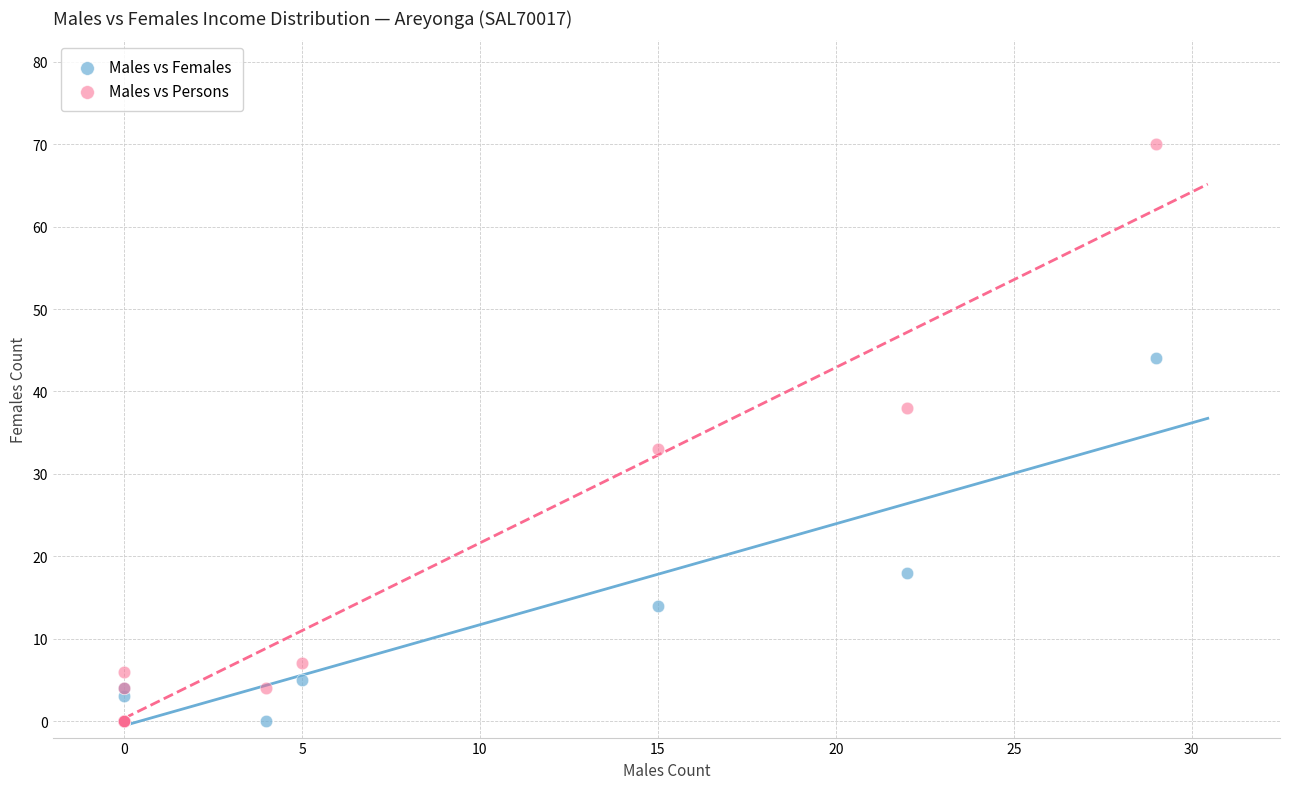

In the Males vs Females series, what Y value is closest to 22?

18